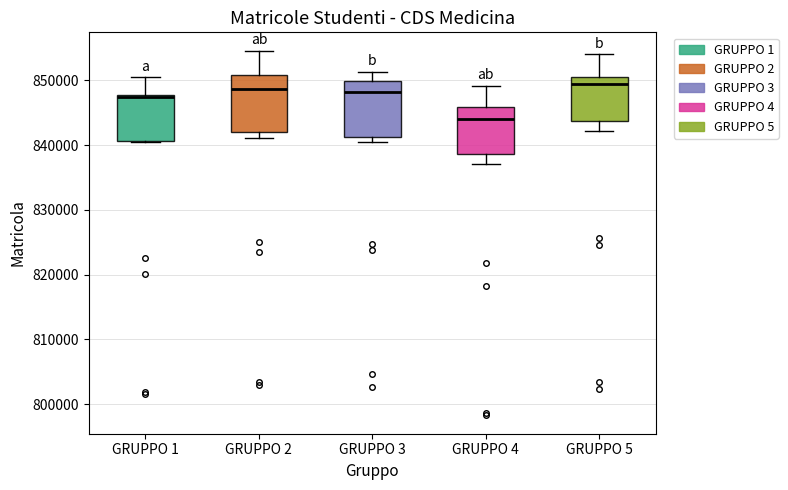

Where does the median line of the box for GRUPPO 3 sit on the y-axis? The values are not printed on the chart, so give them approximately, as read against the axis.

848000